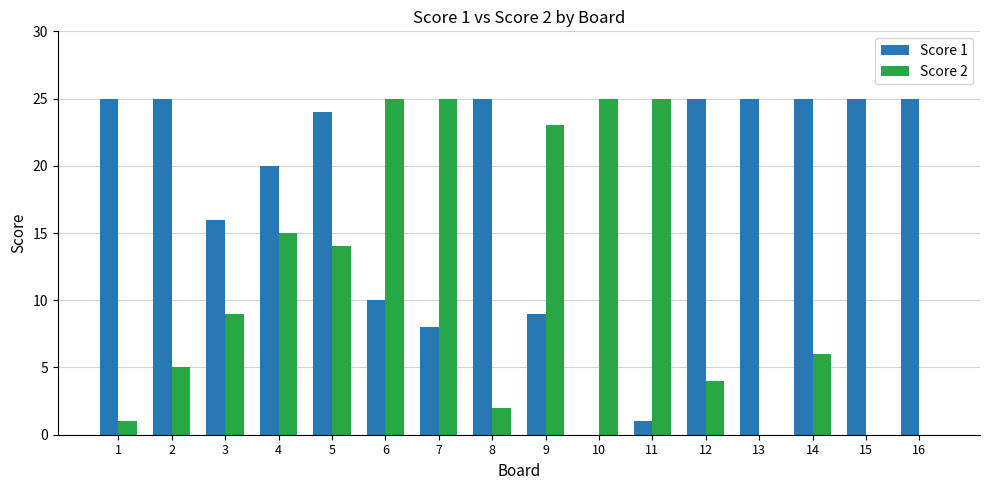

What is the sum of all Score 1 values?

288